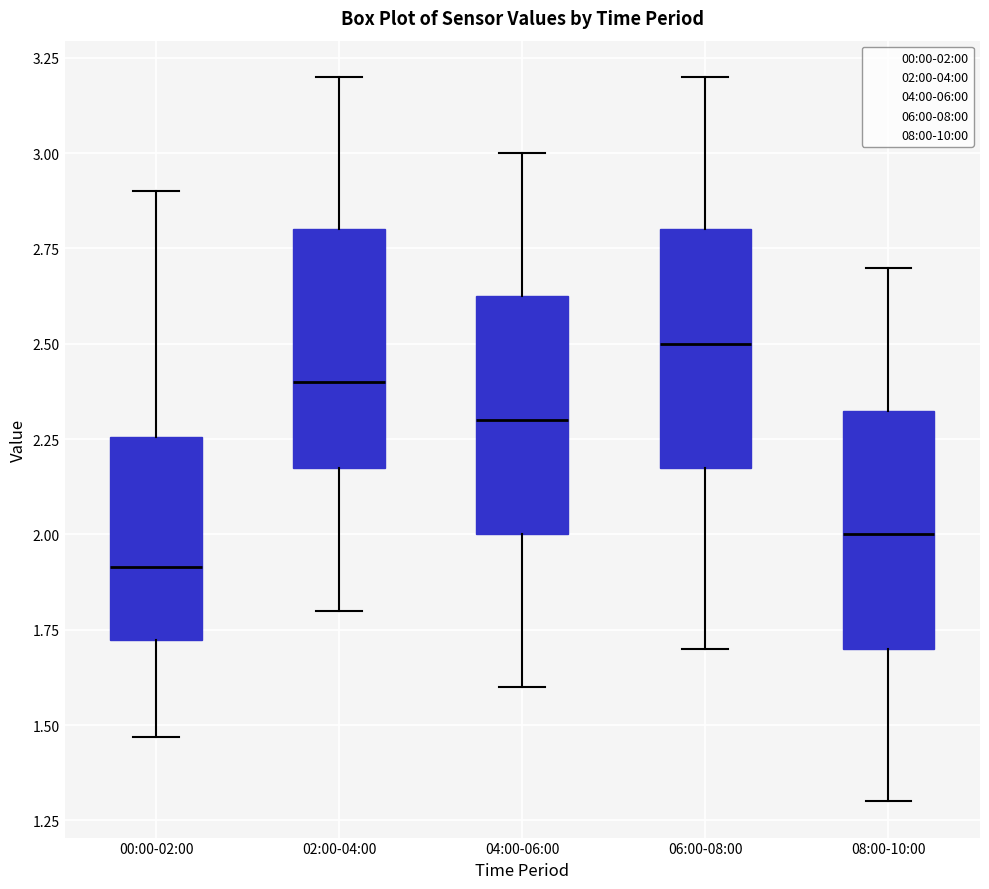

Reading left to right, read every box against the y-axis: the position of its median line, the range the box covers, and the ends of its whiskers. The values are not printed on the chart, so give them approximately, as read against the axis.

00:00-02:00: median 1.90, box 1.70 to 2.25, whiskers 1.45 to 2.90
02:00-04:00: median 2.40, box 2.20 to 2.80, whiskers 1.80 to 3.20
04:00-06:00: median 2.30, box 2.00 to 2.65, whiskers 1.60 to 3.00
06:00-08:00: median 2.50, box 2.20 to 2.80, whiskers 1.70 to 3.20
08:00-10:00: median 2.00, box 1.70 to 2.35, whiskers 1.30 to 2.70